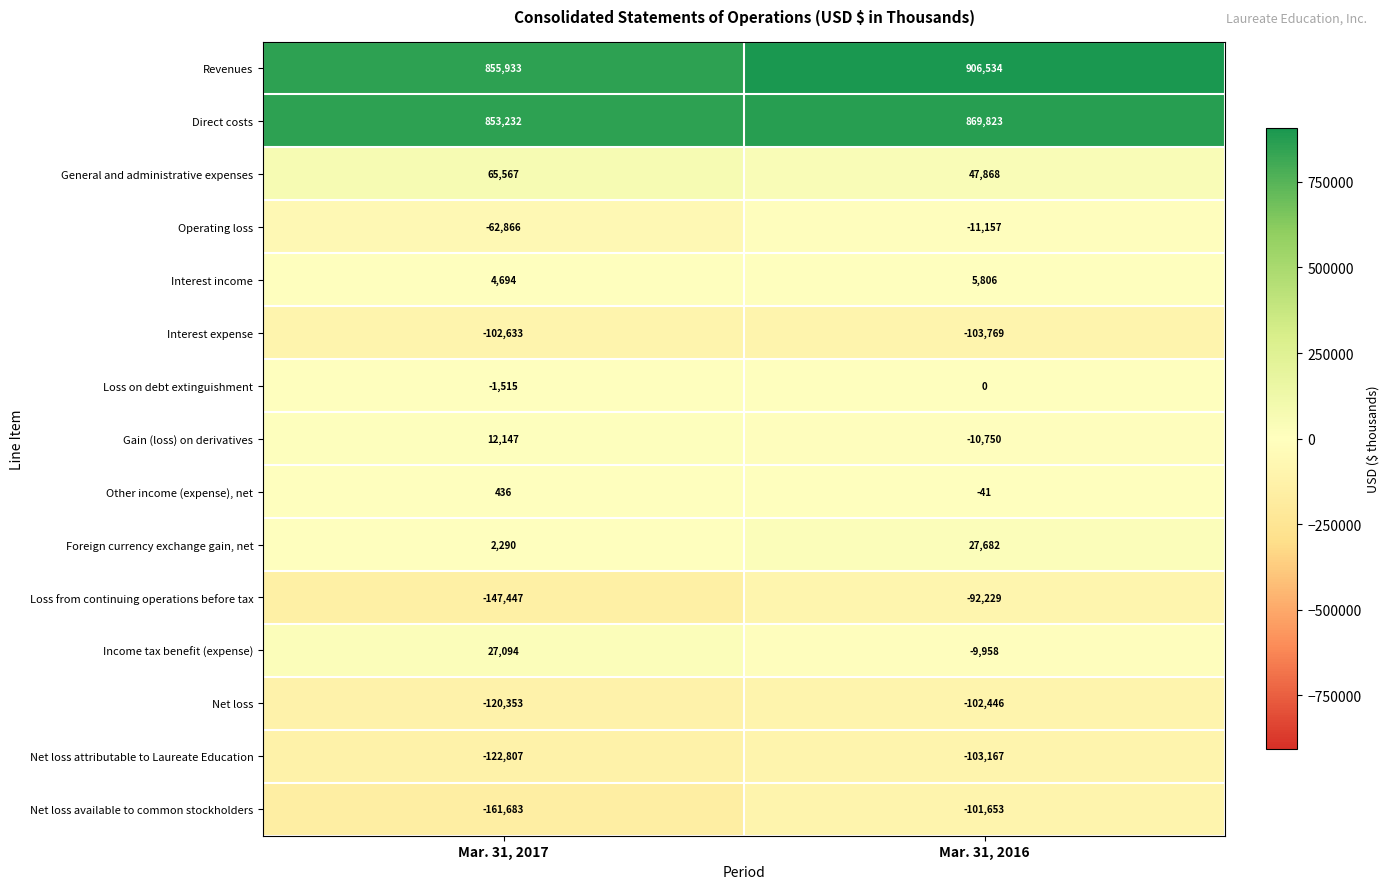

Is it true that Foreign currency exchange gain, net equals 3196 at Mar. 31, 2017?

False